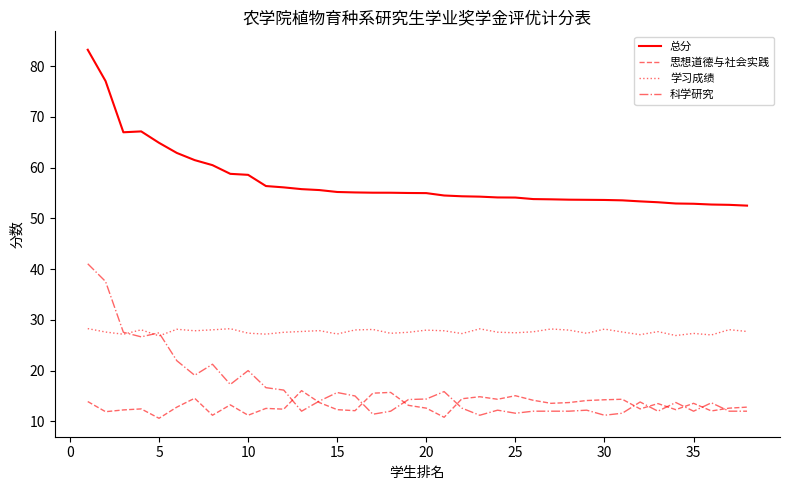

True or false: 思想道德与社会实践 has more than 2 points higher than both neighbors.

True